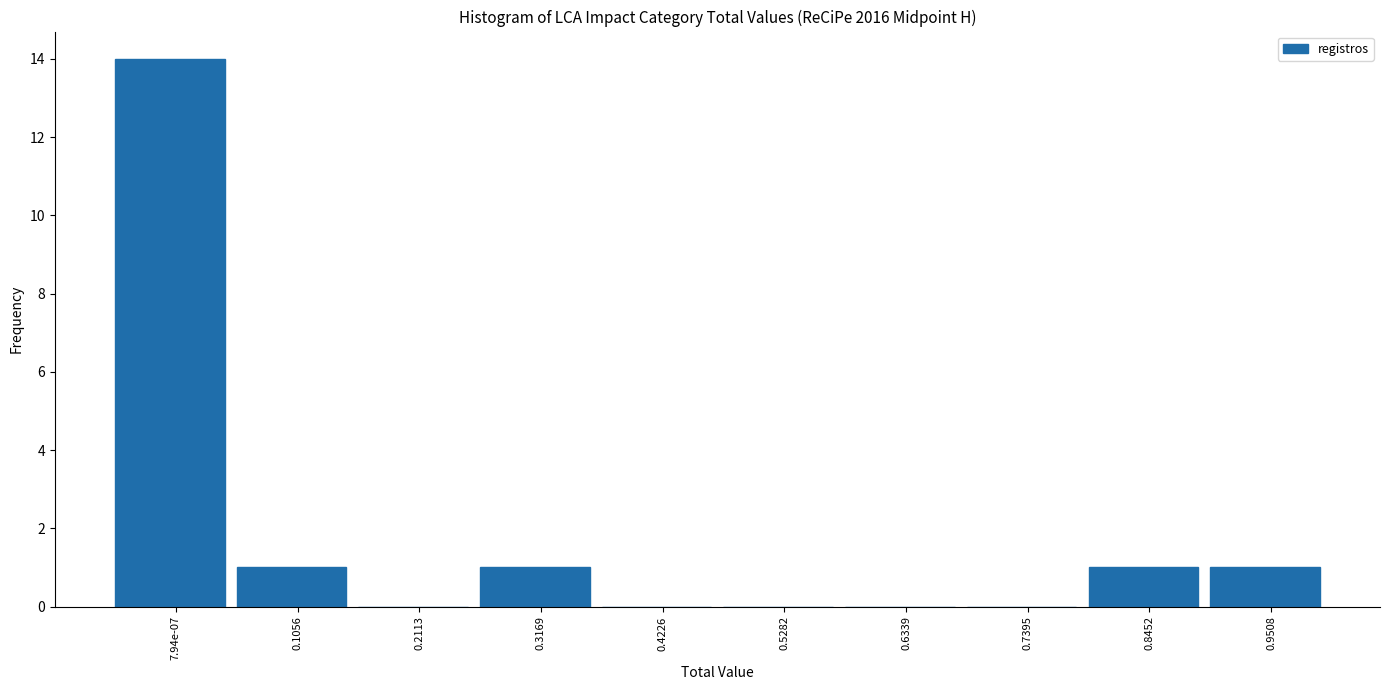

Reading left to right, list all the values displayed in this chart.

7.94e-07=14	0.1056=1	0.2113=0	0.3169=1	0.4226=0	0.5282=0	0.6339=0	0.7395=0	0.8452=1	0.9508=1